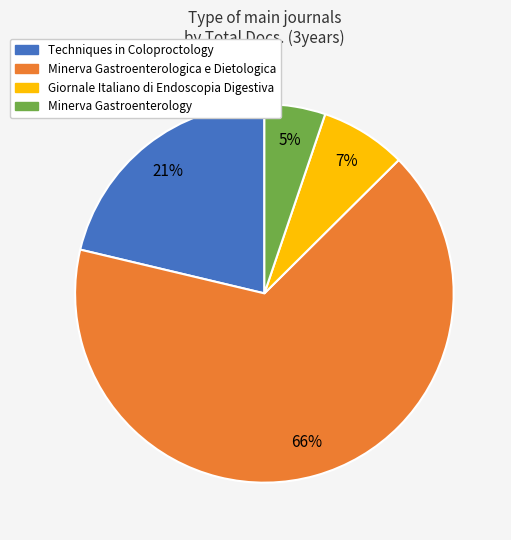

To the nearest percent, what is the average slice percentage?

25%